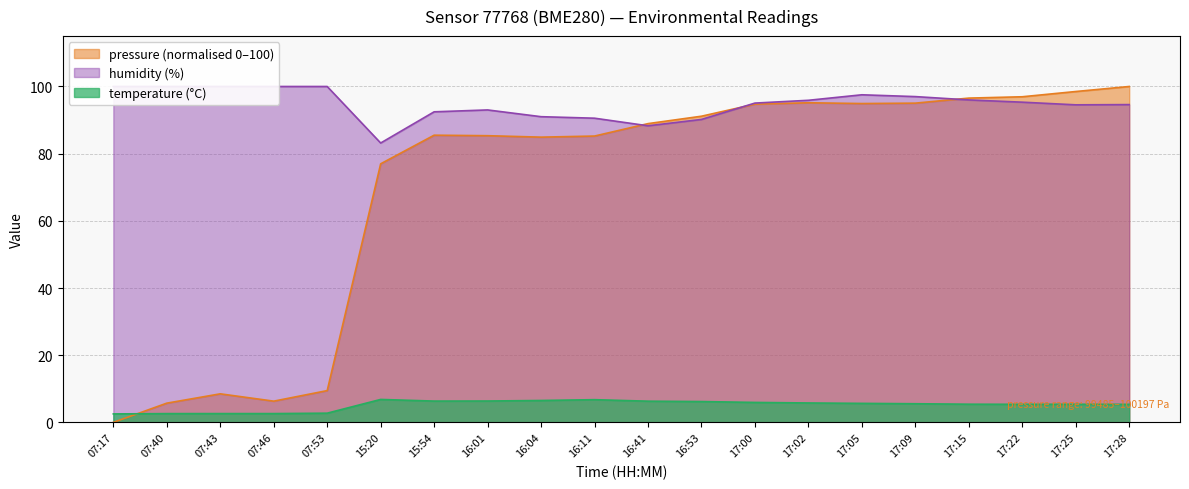

What is the label of the 9th point from the left?

16:04